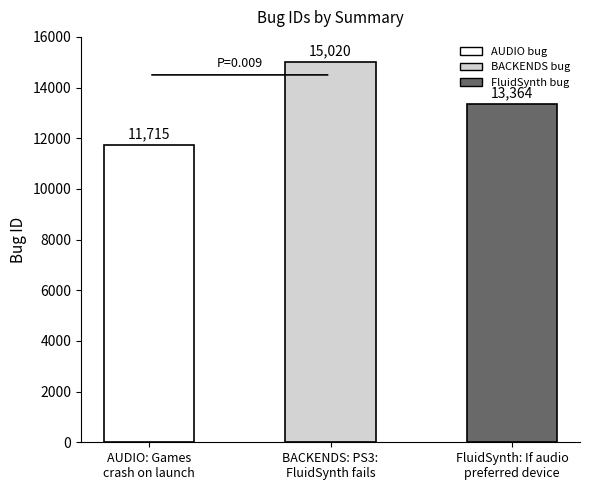

What position from the left is AUDIO: Games
crash on launch?

1